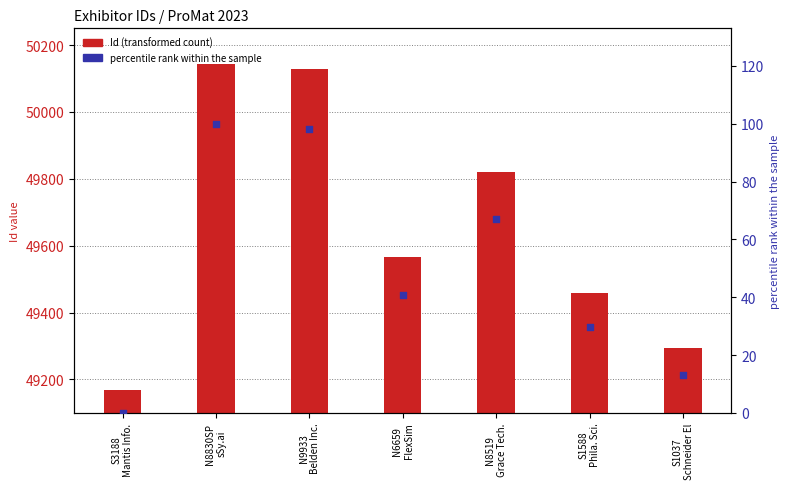

Which series has the largest total across all categories?

Id (transformed count)